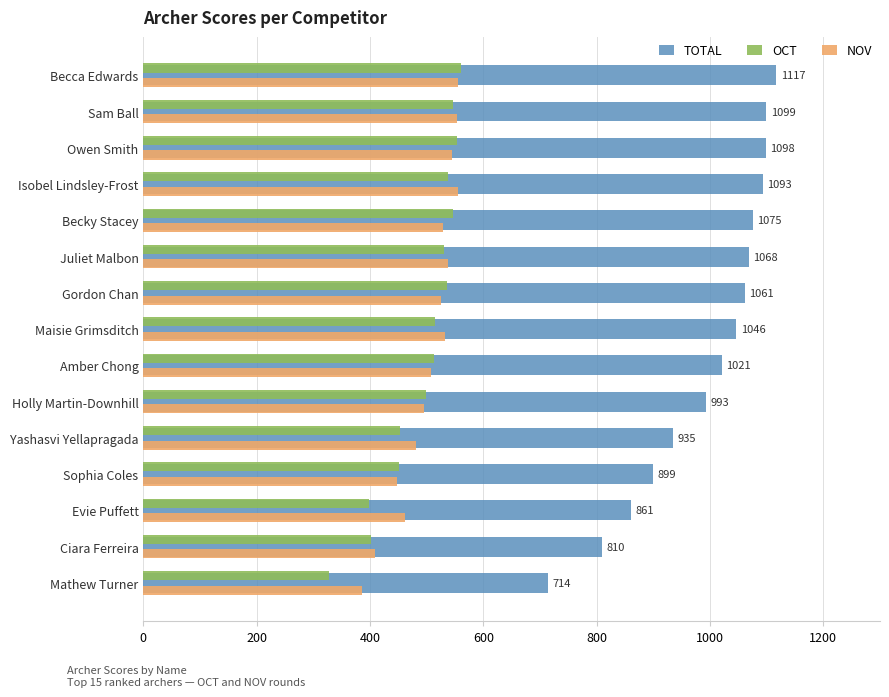

How many values in the NOV series are below 526?

7